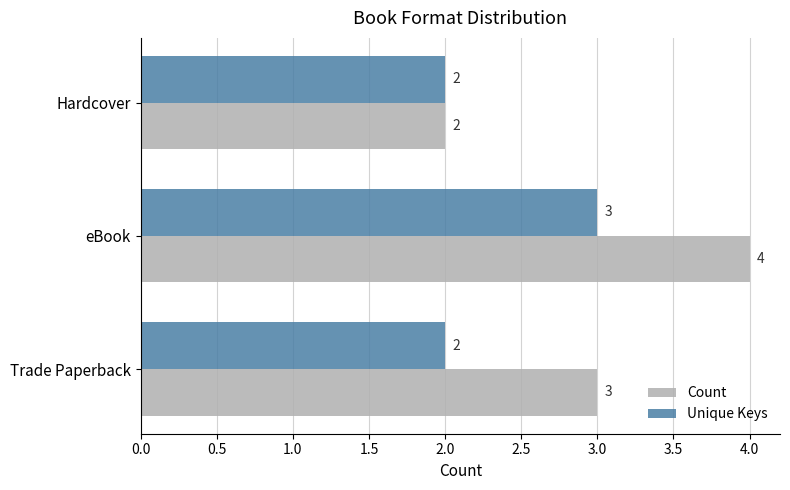

At Trade Paperback, list the series in order from smallest to largest.

Unique Keys, Count